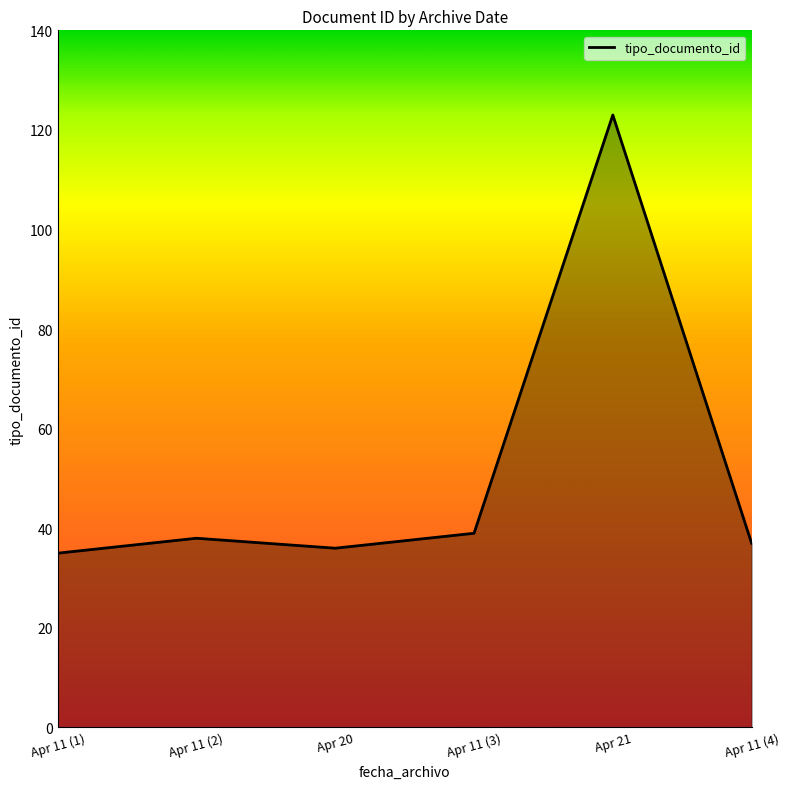

What position from the right is Apr 11 (2)?

5